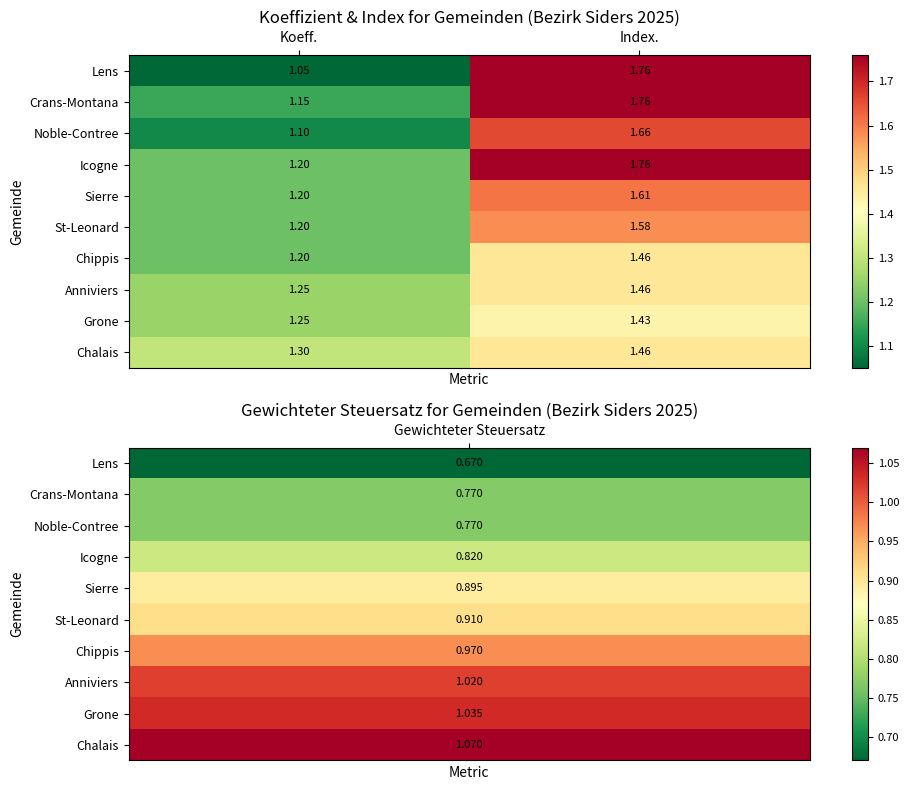

At which category is the sum across all series the highest?

Index.